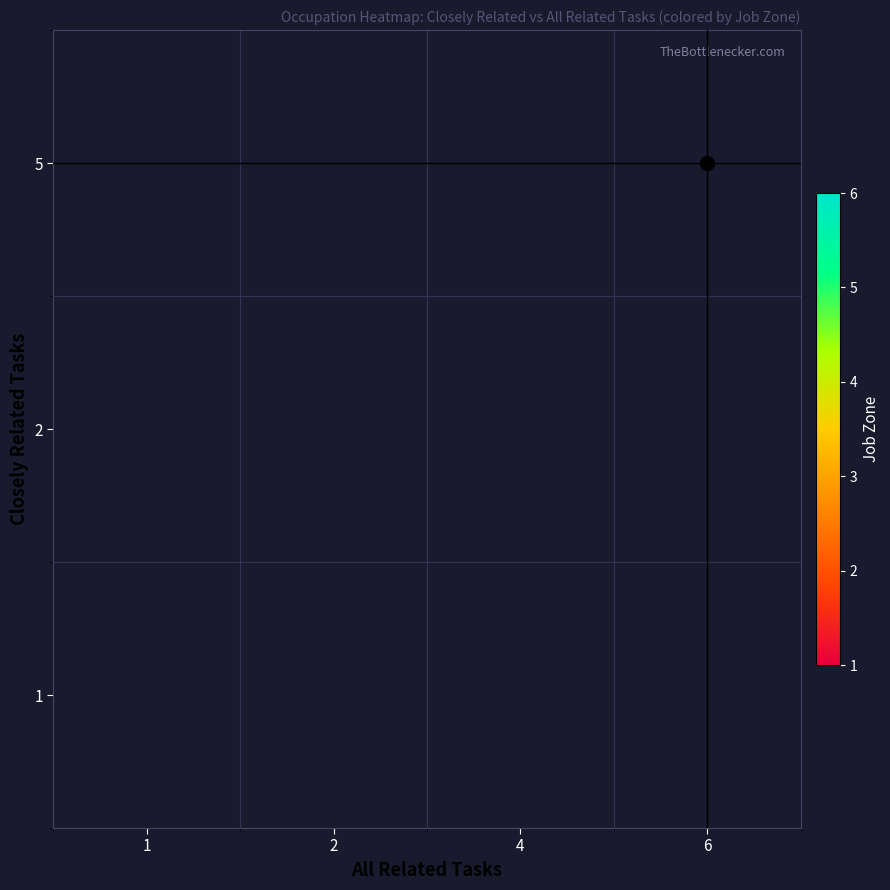

What is the maximum value shown in the chart?

4.2